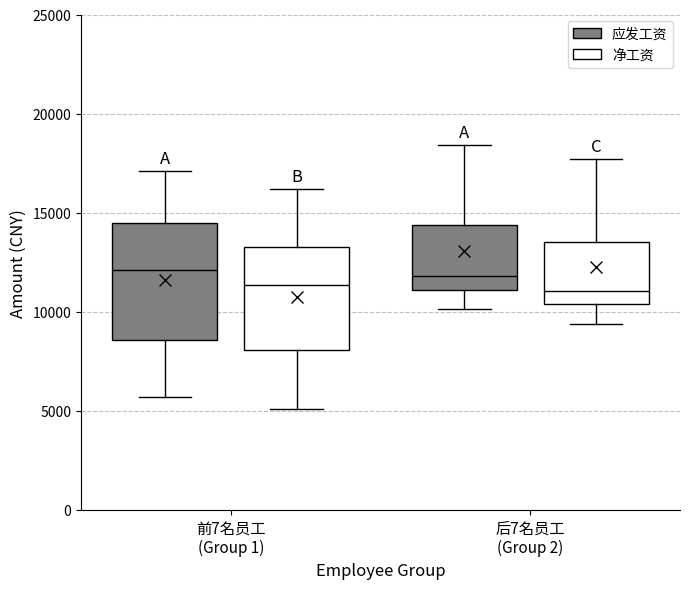

Comparing the boxes themselves (not the whiskers), which one is the tallest?

前7名员工 (Group 1) (应发工资)